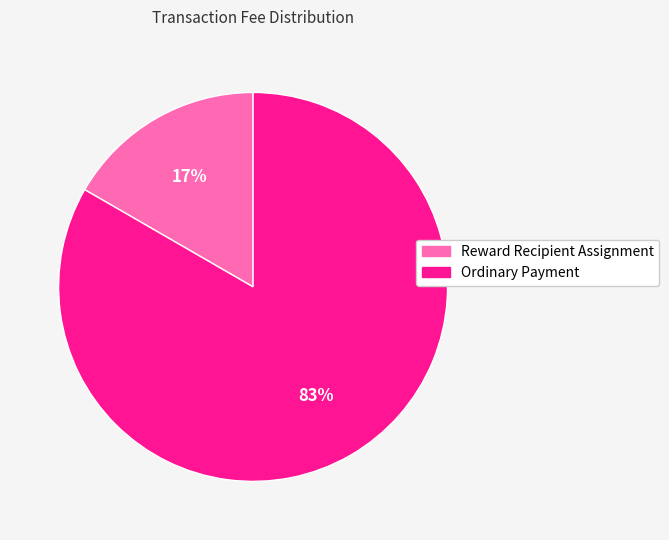

Do Ordinary Payment and Reward Recipient Assignment together represent more than half of the pie?

Yes